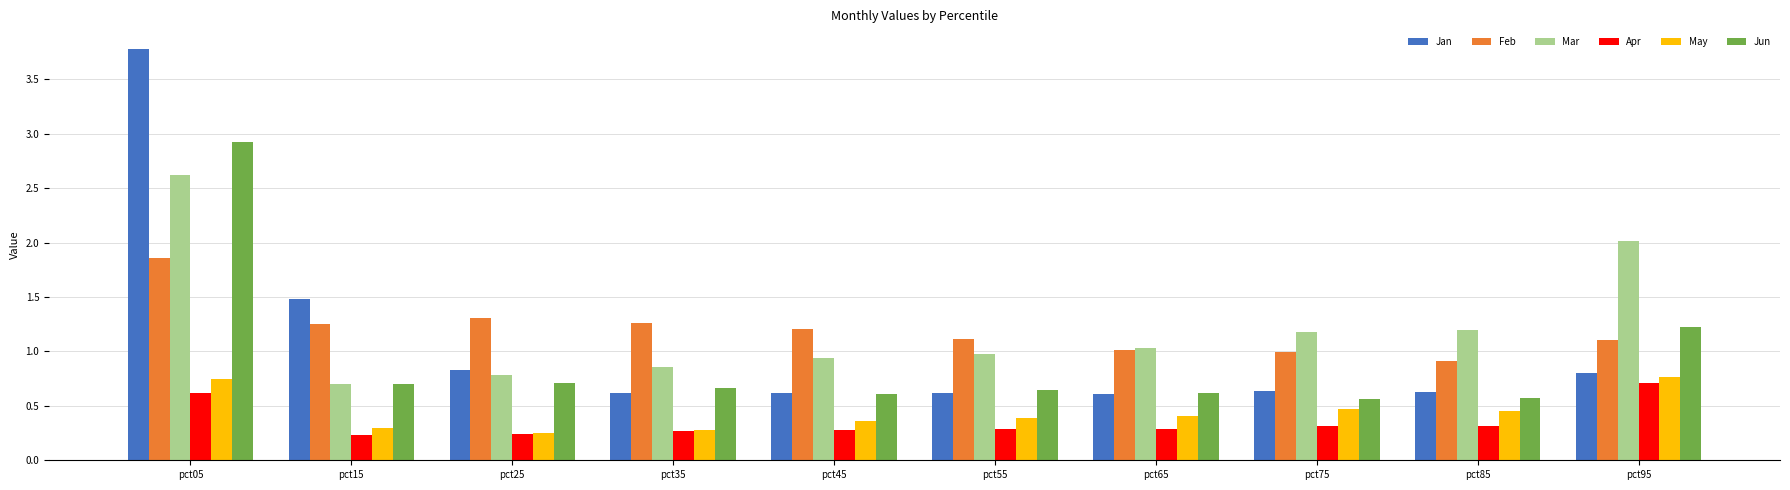

At which label does Mar reach its minimum?

pct15